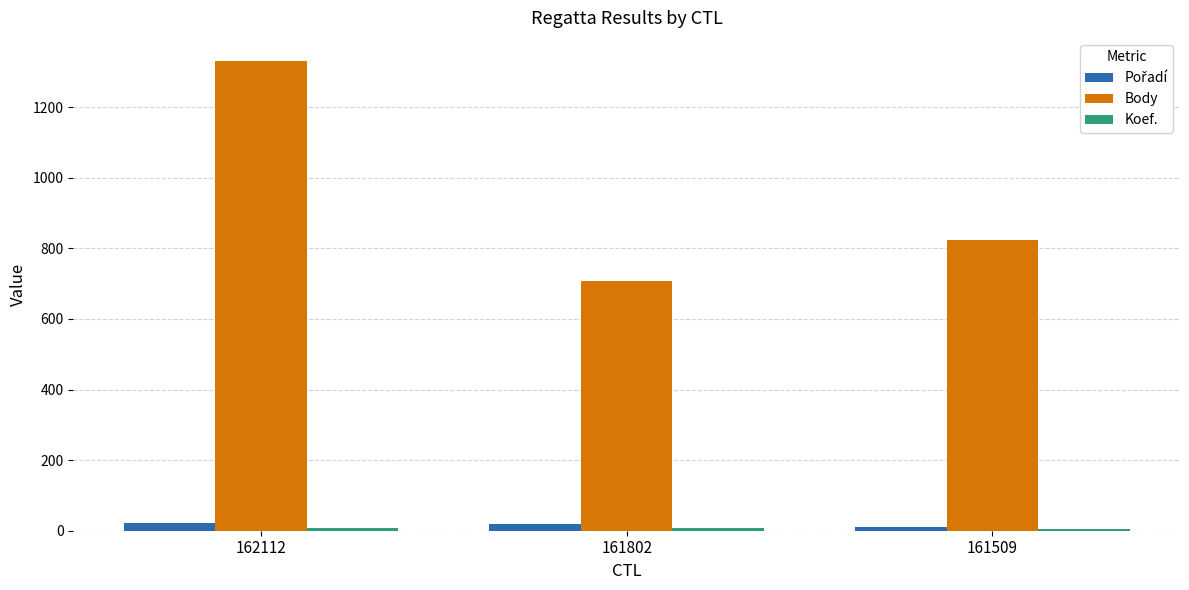

Which series has the largest total across all categories?

Body